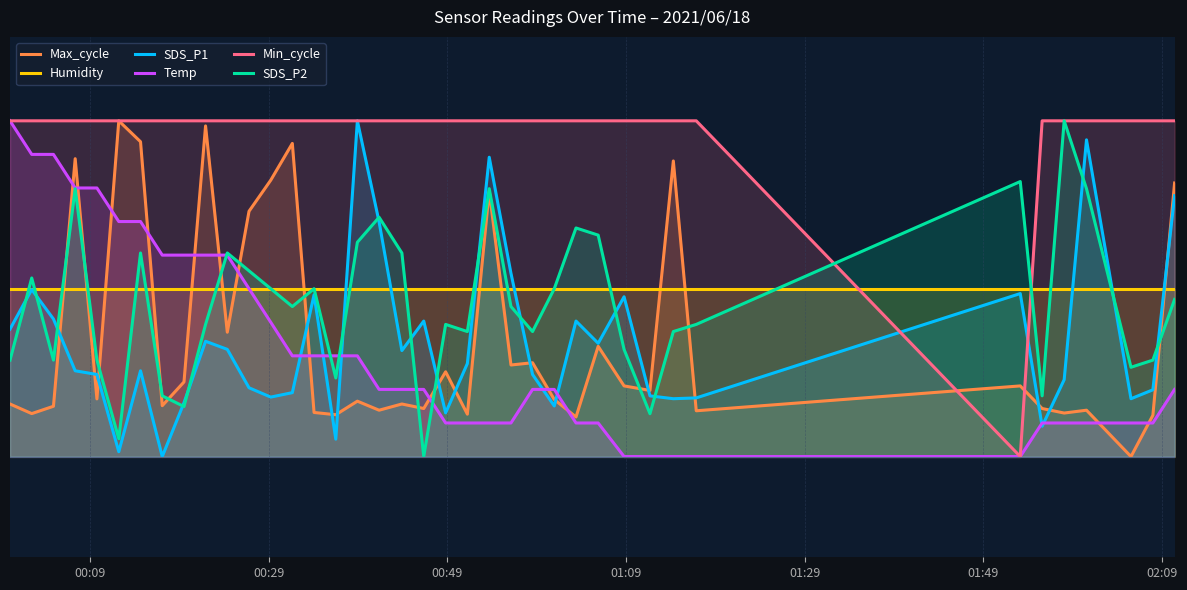

What are all the series names shown in the legend?

Max_cycle, Humidity, SDS_P1, Temp, Min_cycle, SDS_P2